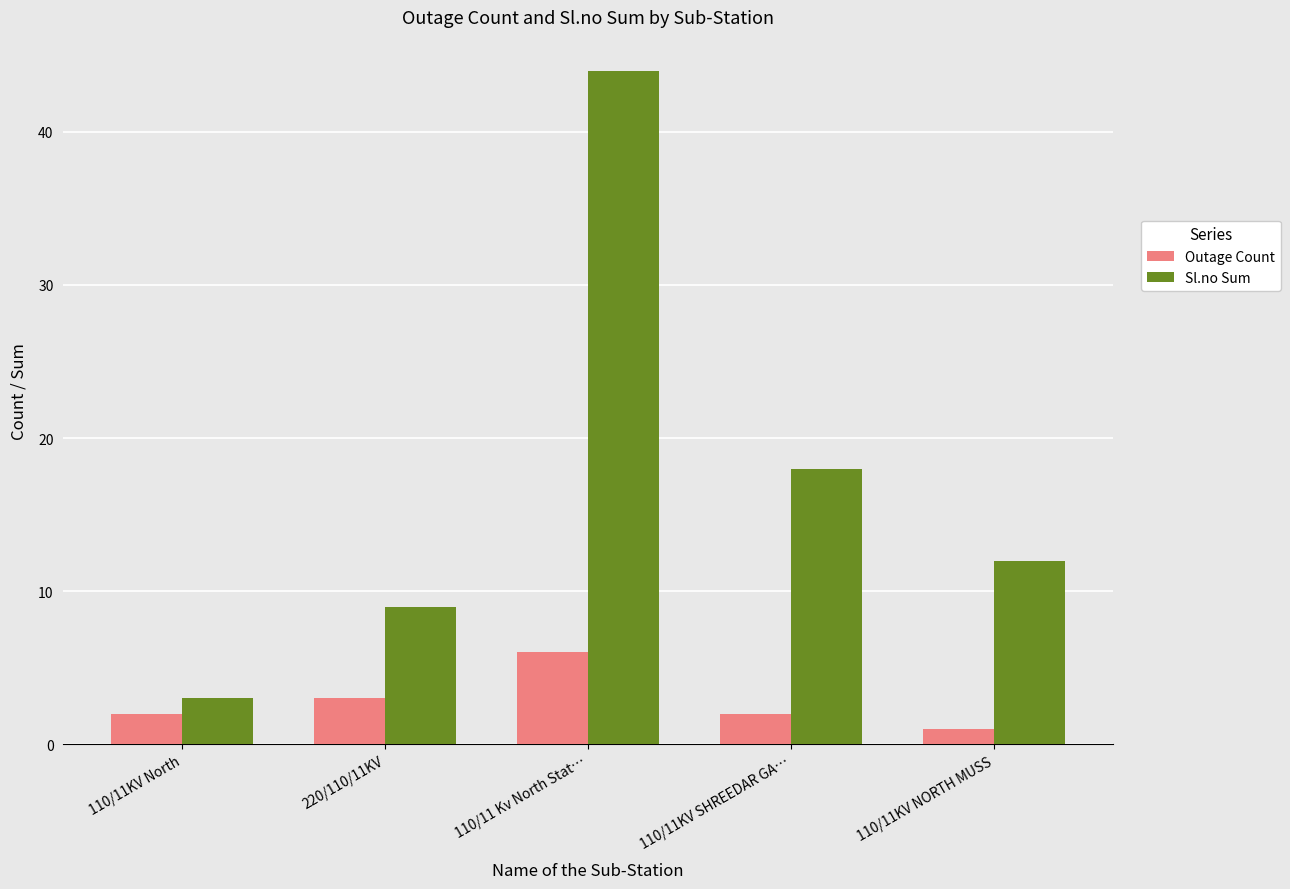

Rank the series at 220/110/11KV from highest to lowest value.

Sl.no Sum, Outage Count